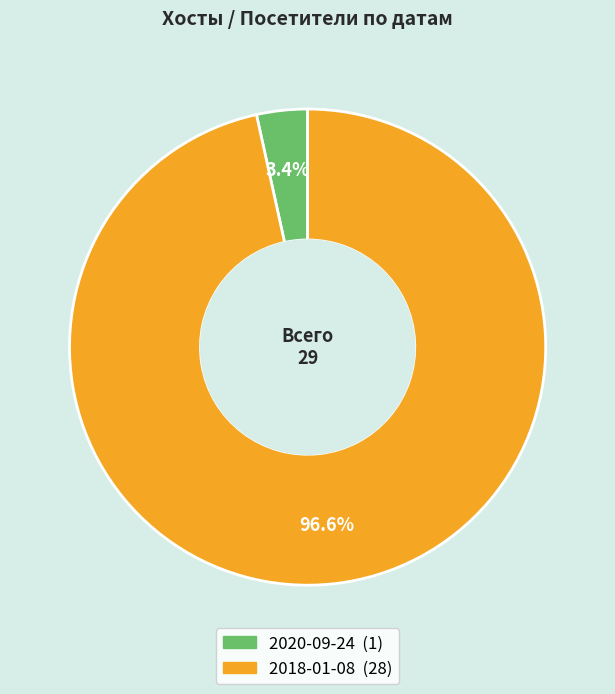

To the nearest percent, what portion does 2020-09-24 represent?

3%